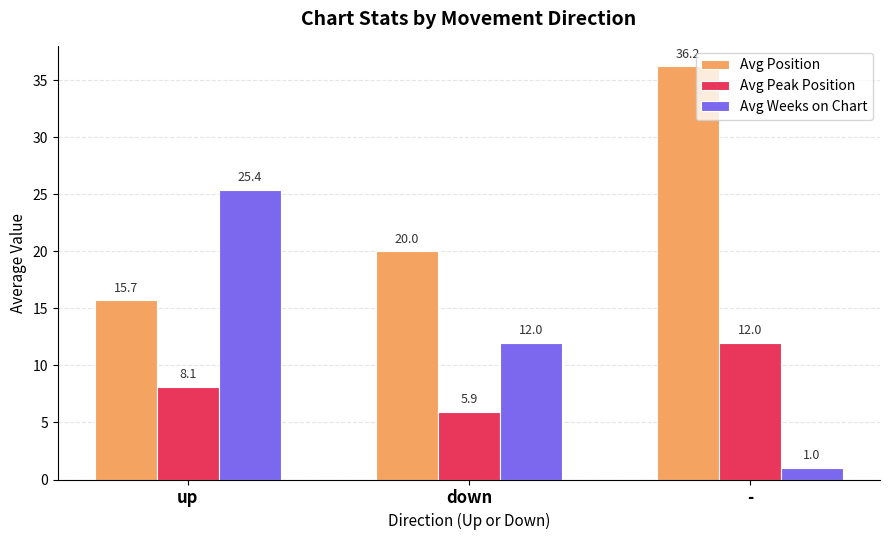

Reading left to right, transcribe all the data shown in this chart.

Avg Position: up=15.7	down=20.0	-=36.2
Avg Peak Position: up=8.1	down=5.9	-=12.0
Avg Weeks on Chart: up=25.4	down=12.0	-=1.0